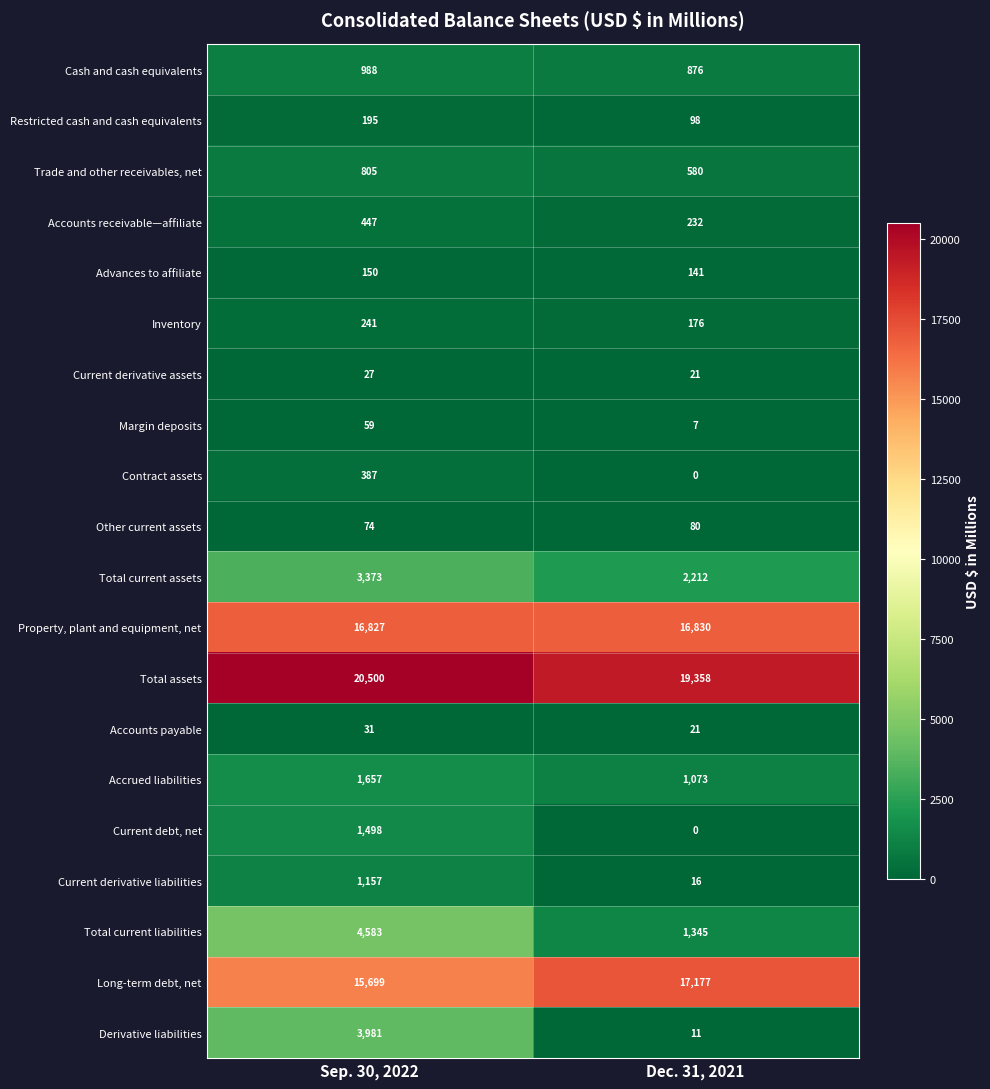

Rank the series by their maximum value, from lowest to highest.

Current derivative assets, Accounts payable, Margin deposits, Other current assets, Advances to affiliate, Restricted cash and cash equivalents, Inventory, Contract assets, Accounts receivable—affiliate, Trade and other receivables, net, Cash and cash equivalents, Current derivative liabilities, Current debt, net, Accrued liabilities, Total current assets, Derivative liabilities, Total current liabilities, Property, plant and equipment, net, Long-term debt, net, Total assets